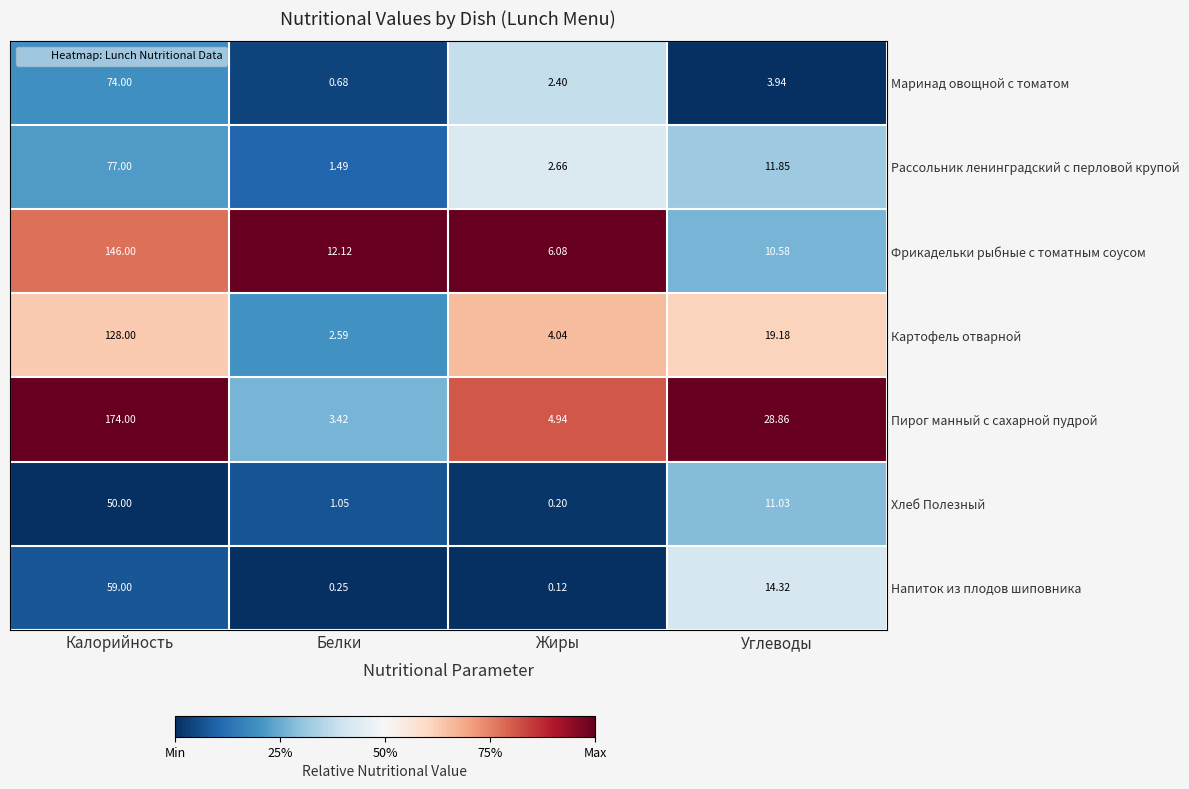

Which category has the highest value in the Пирог манный с сахарной пудрой series?

Калорийность